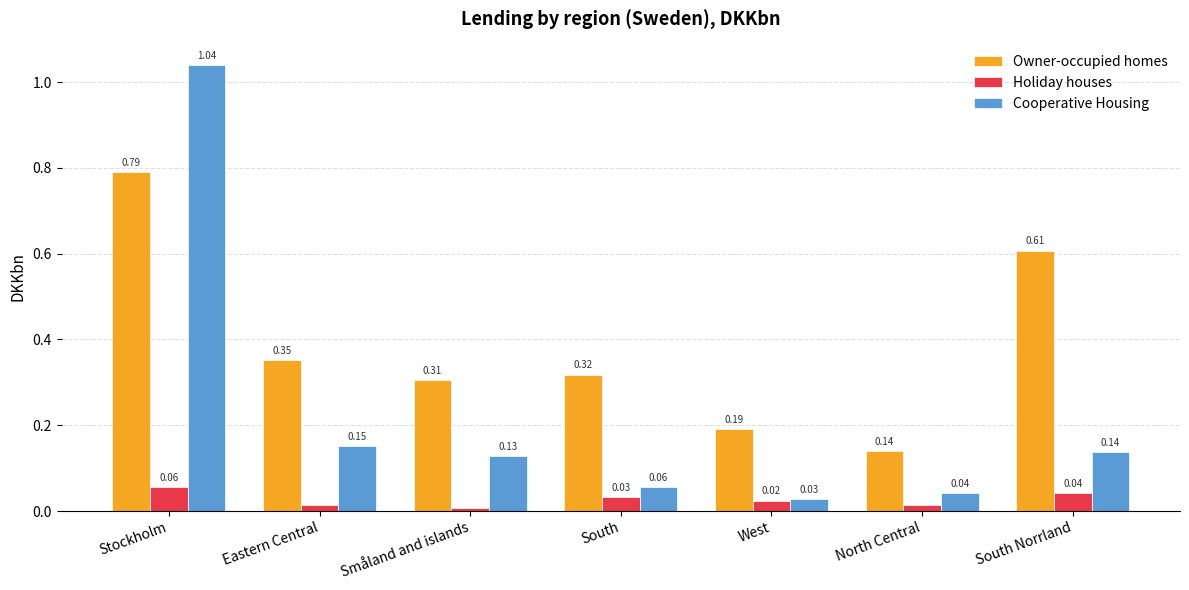

Count the number of data series in this chart.

3